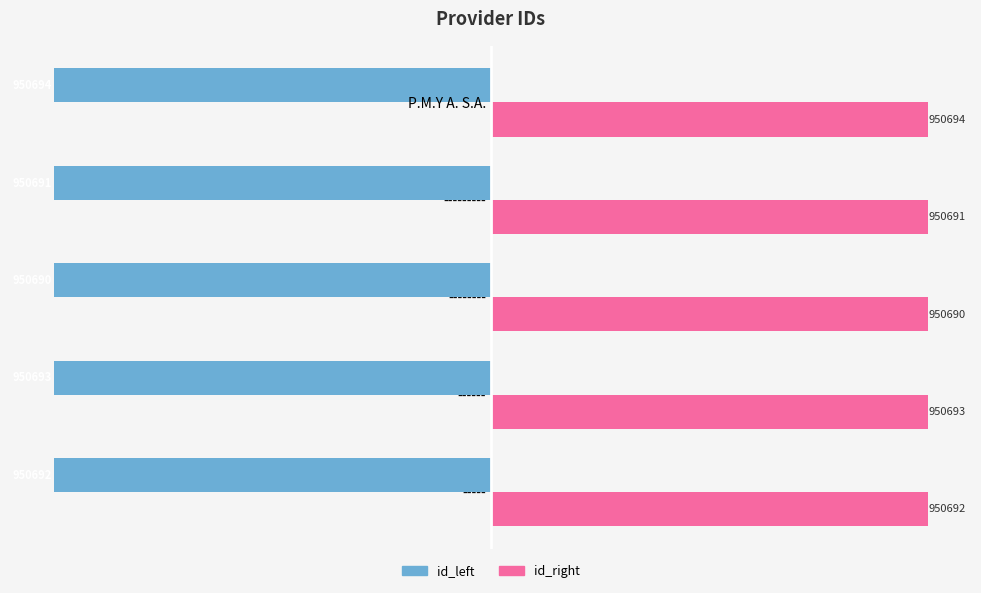

Reading left to right, list all the values displayed in this chart.

id_left: -950692	-950693	-950690	-950691	-950694
id_right: 950692	950693	950690	950691	950694